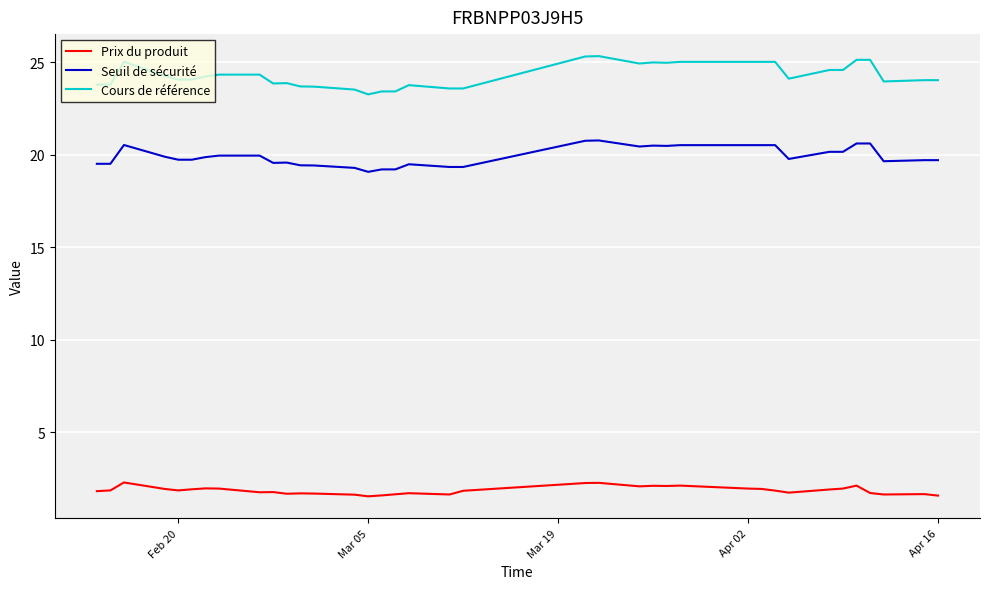

How many lines are shown in the chart?

3